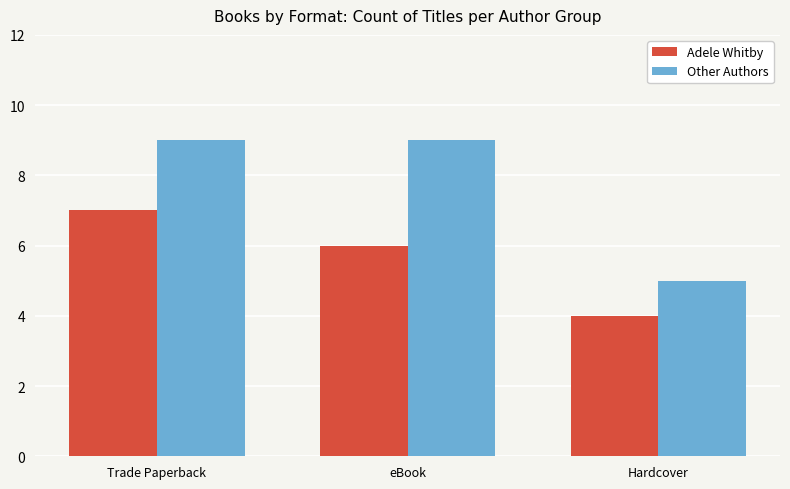

The Other Authors series shows 9 at Trade Paperback. True or false?

True